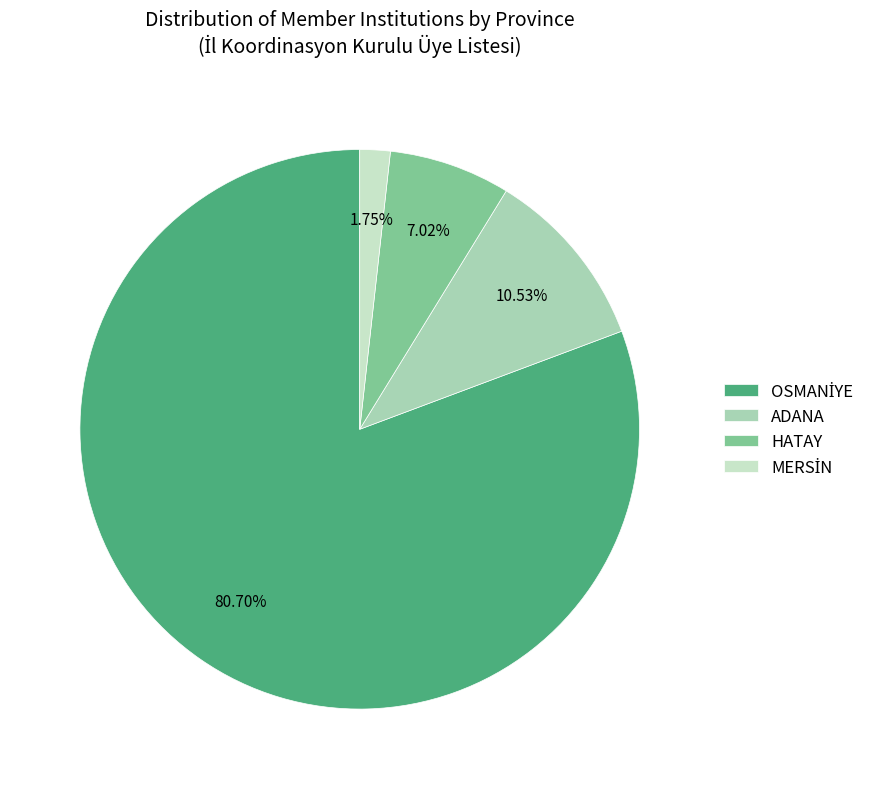

Is the sum of HATAY and ADANA greater than half?

No